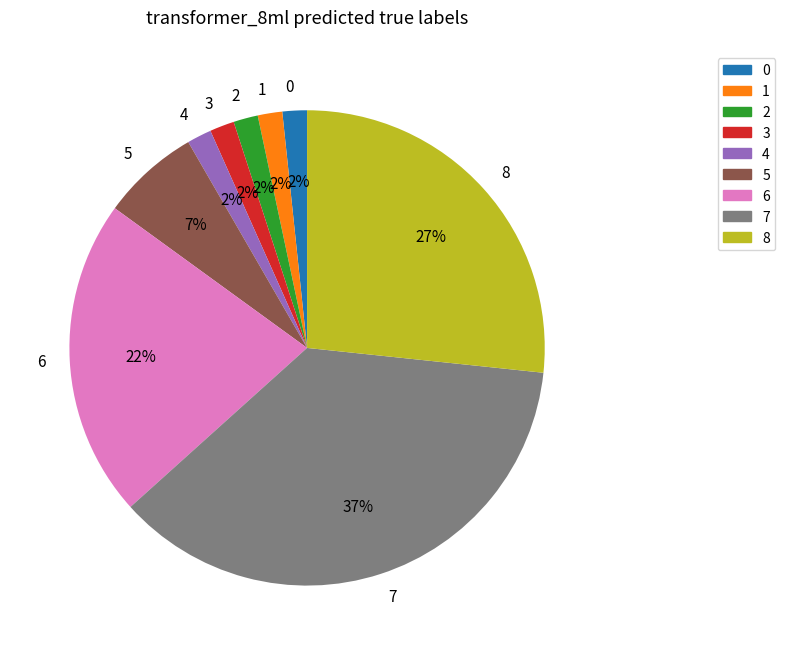

Is the sum of 5 and 7 greater than half?

No